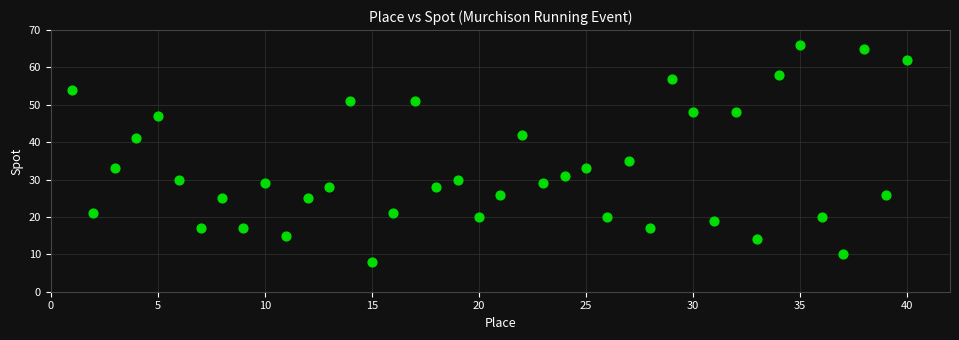

What Y value in the scatter plot is closest to 37?

35